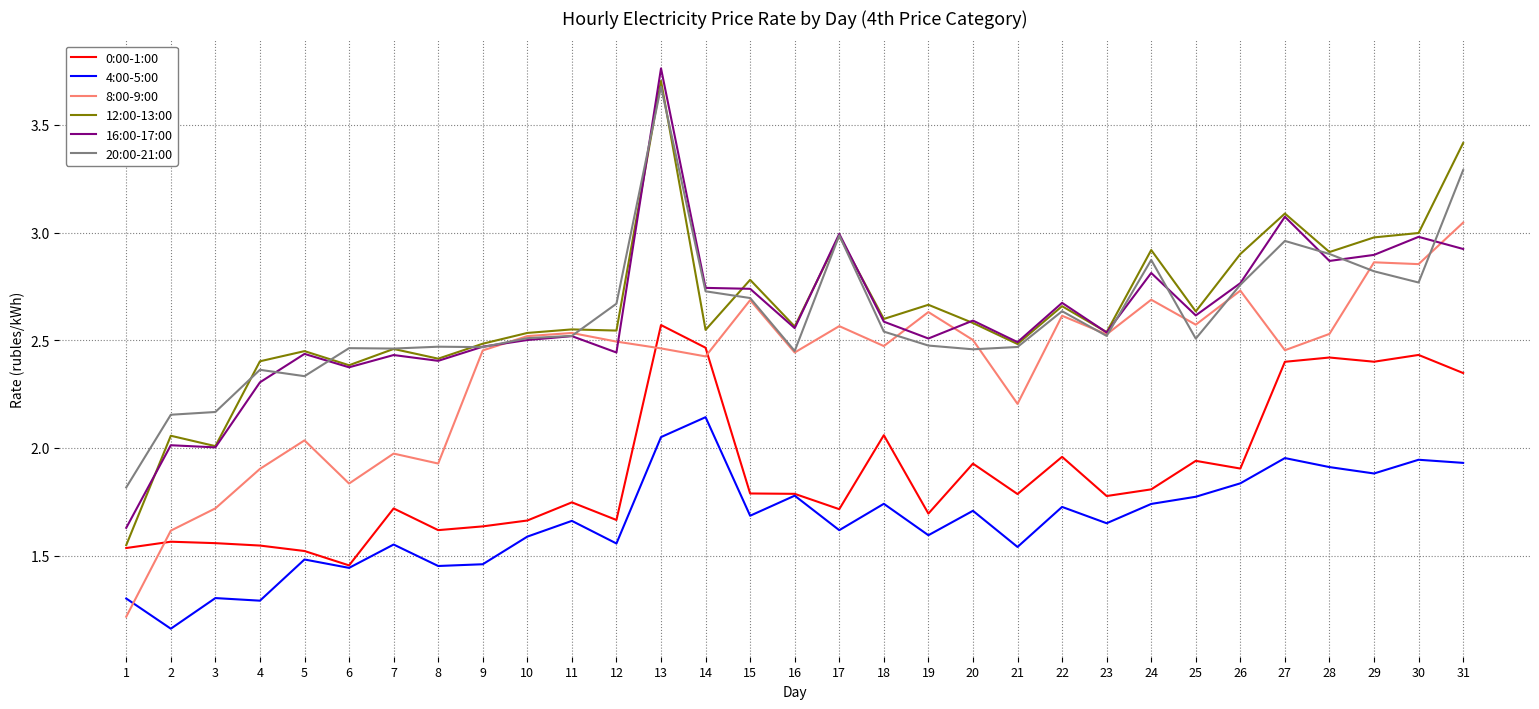

The 8:00-9:00 series shows 2.7 at 26. True or false?

True